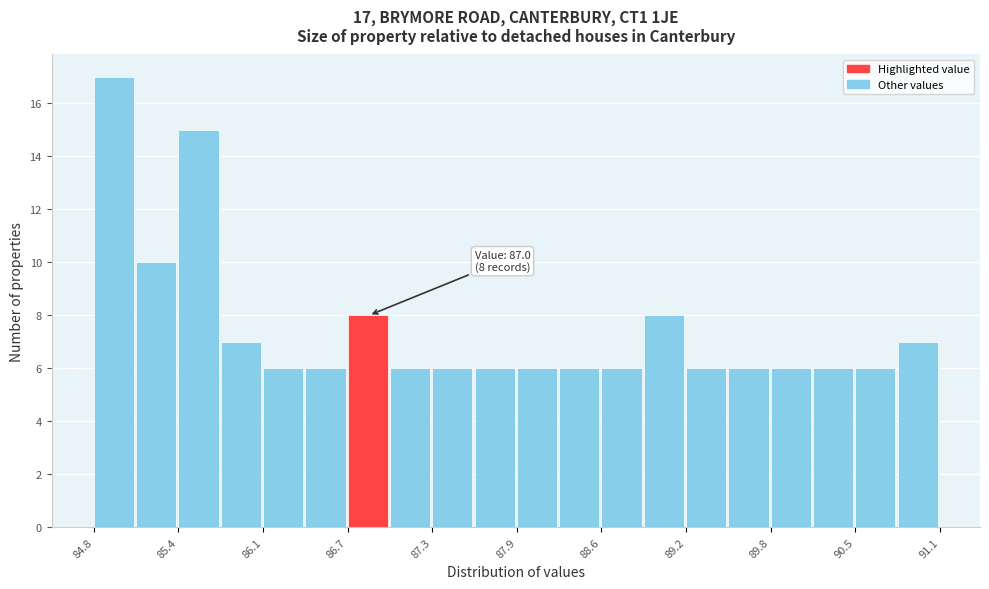

Around what value on the x-axis is the tallest bar? Give the approximate position of its centre, as read against the axis.

84.9